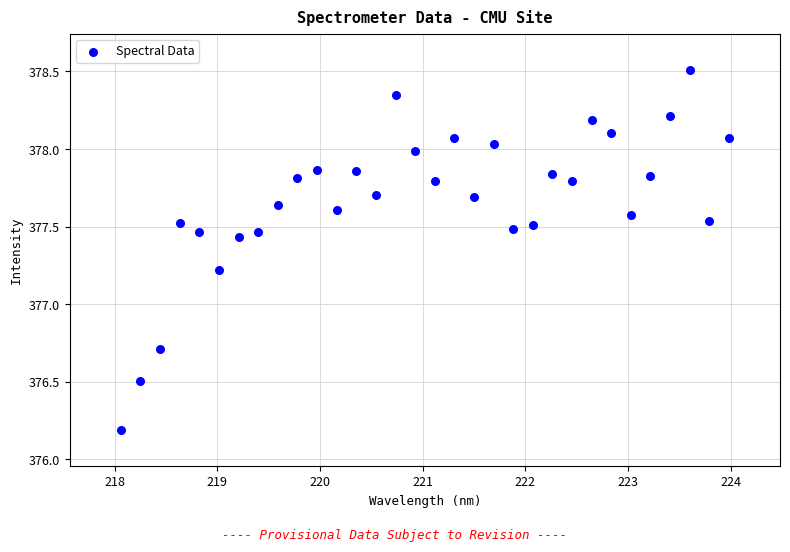

What is the range of X values (max minus min)?

5.9